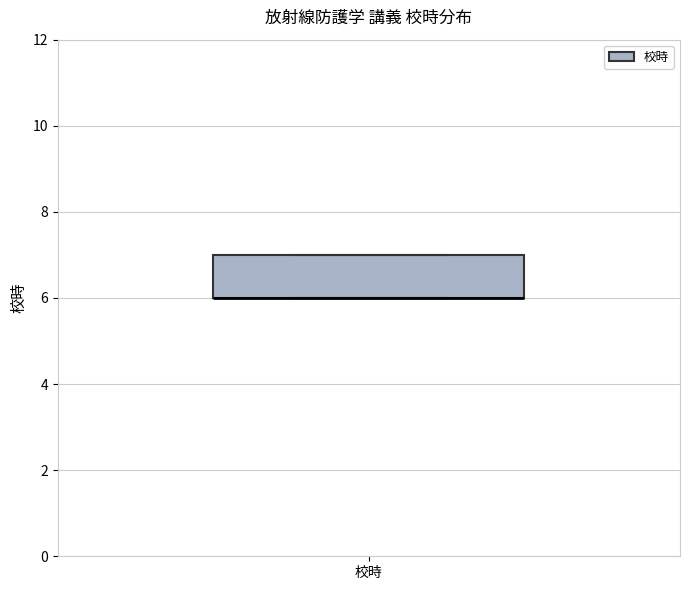

Transcribe this box plot: give where the median line is, the range the box spans, and where the two whiskers end, as read against the y-axis. The values are not printed on the chart, so give them approximately, as read against the axis.

median 6 (drawn on the box's lower edge), box 6 to 7, whiskers 6 to 7